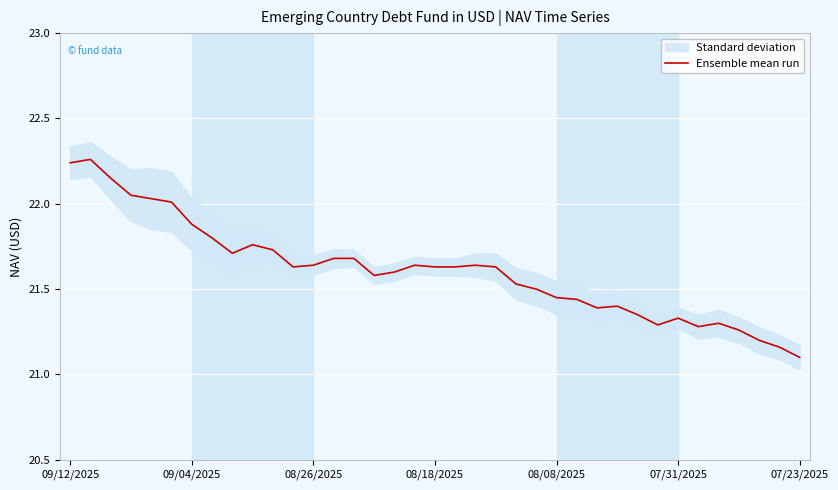

Which category has the lowest value in the Ensemble mean run series?

07/23/2025